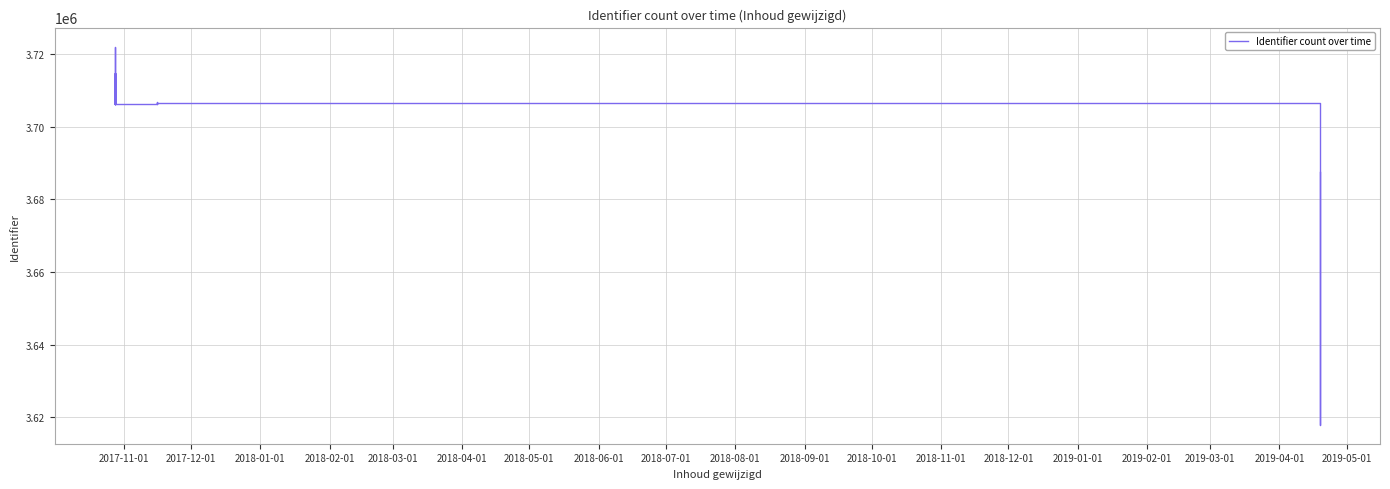

The chart shows a value of 1625565 at 2018-04-01. True or false?

False